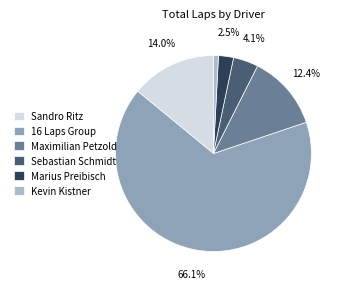

Which has a higher value, Maximilian Petzold or Marius Preibisch?

Maximilian Petzold